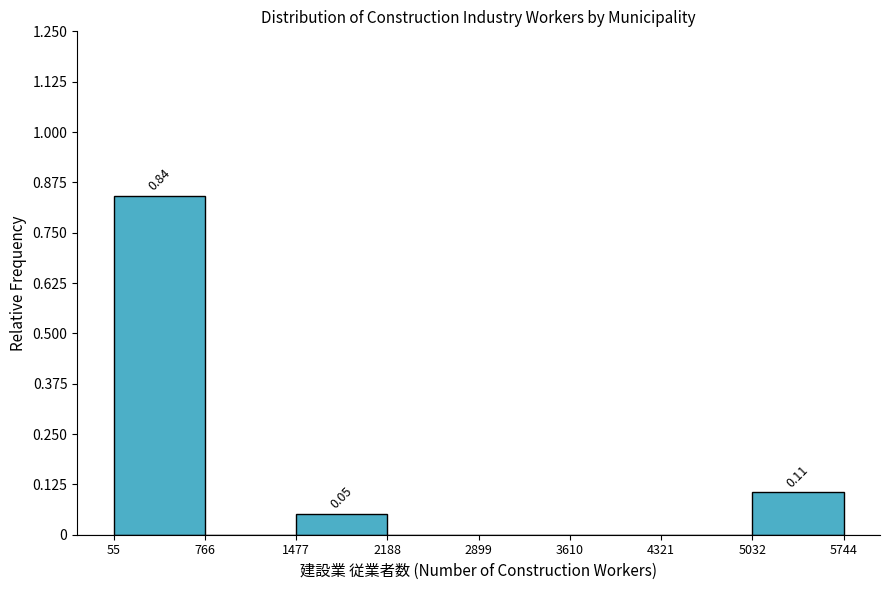

Over which range of the x-axis is the bar tallest?

55 to 766